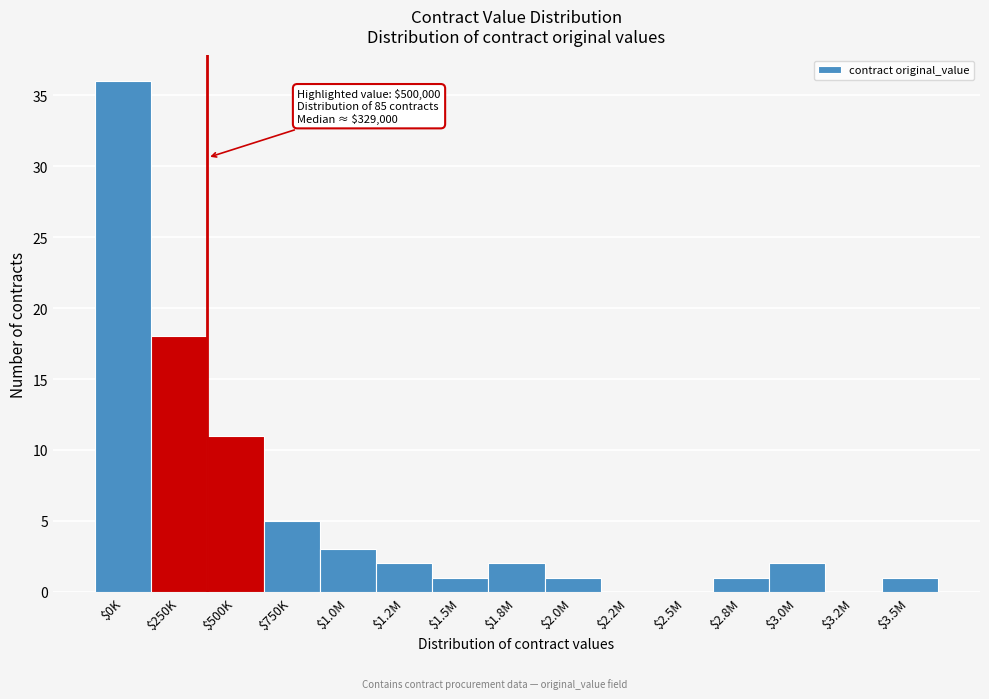

What is the sum of all values?

83